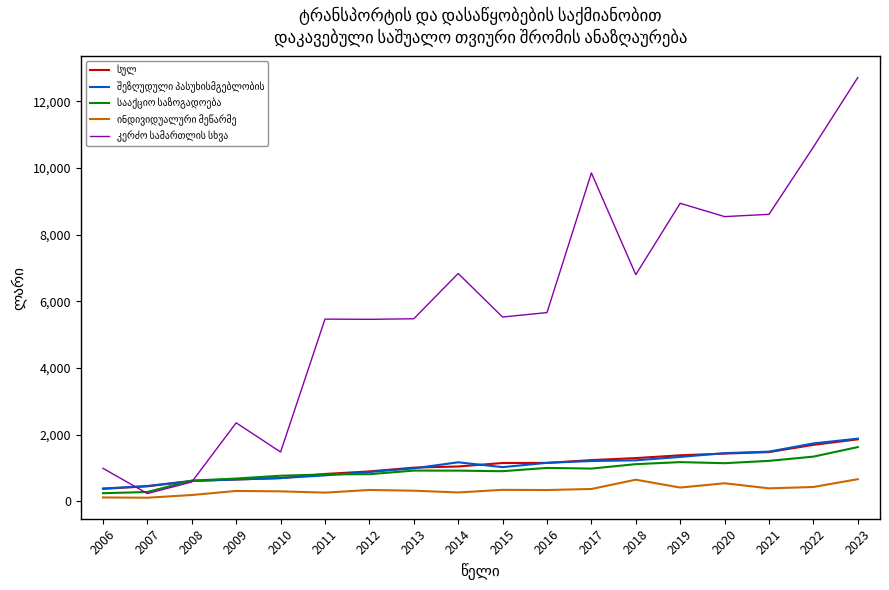

What is the total value across all series at 2009?

4678.9